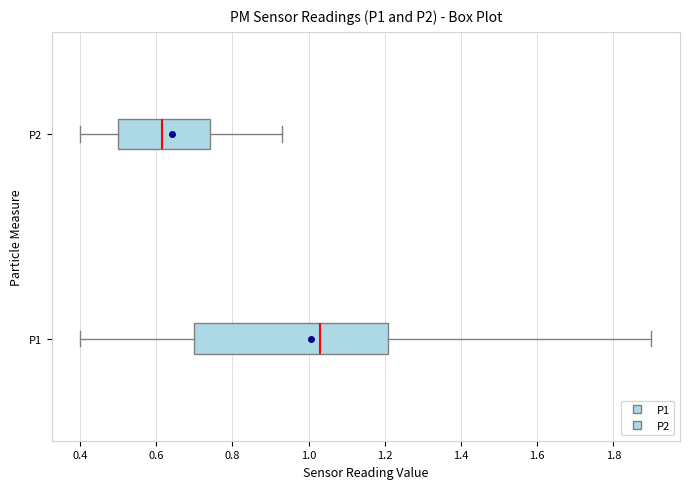

Which box is the widest, from its left edge to its right edge?

P1